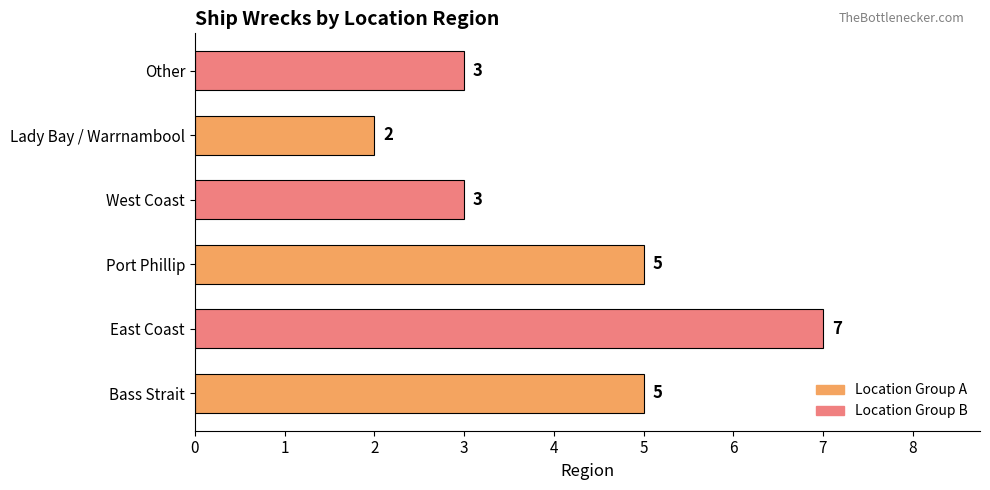

Reading bottom to top, extract all data points from this chart.

Bass Strait=5	East Coast=7	Port Phillip=5	West Coast=3	Lady Bay / Warrnambool=2	Other=3